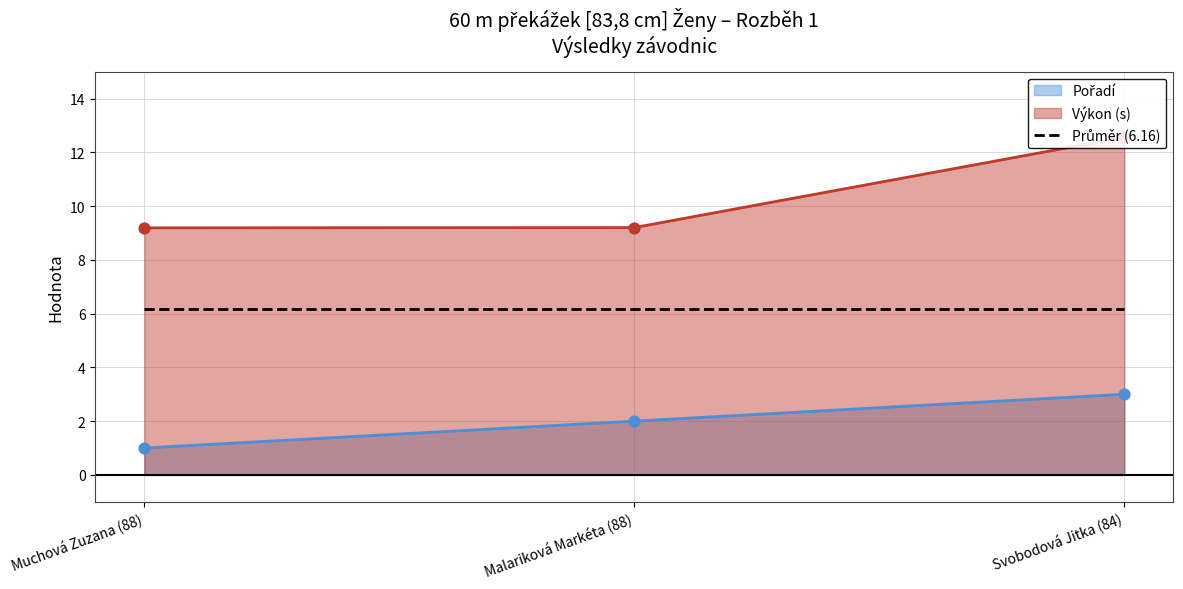

At which category is the sum across all series the highest?

Svobodová Jitka (84)